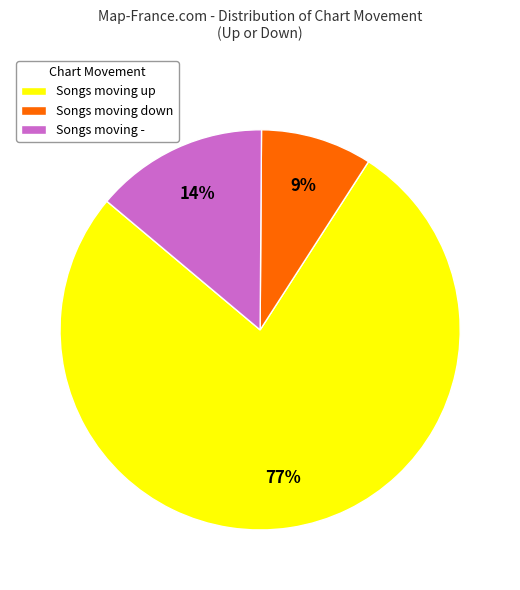

How many slices are in this pie chart?

3